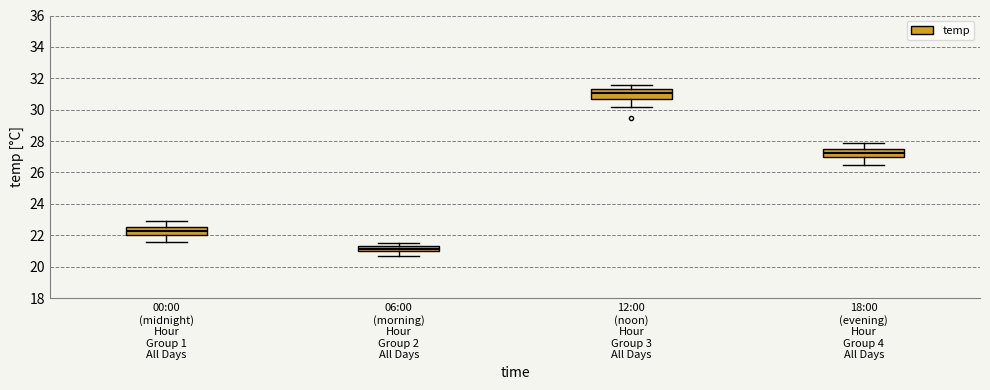

Reading left to right, read every box against the y-axis: the position of its median line, the range the box covers, and the ends of its whiskers. The values are not printed on the chart, so give them approximately, as read against the axis.

00:00 (midnight) Hour Group 1 All Days: median 22.4, box 22.0 to 22.6, whiskers 21.6 to 23.0
06:00 (morning) Hour Group 2 All Days: median 21.2, box 21.0 to 21.4, whiskers 20.8 to 21.6
12:00 (noon) Hour Group 3 All Days: median 31.0, box 30.6 to 31.4, whiskers 30.2 to 31.6
18:00 (evening) Hour Group 4 All Days: median 27.2, box 27.0 to 27.6, whiskers 26.6 to 28.0